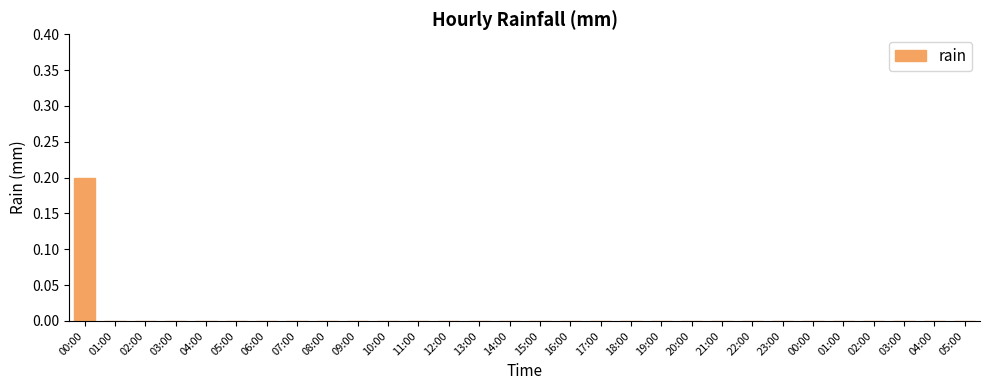

Rank the categories by value from lowest to highest.

01:00, 02:00, 03:00, 04:00, 05:00, 06:00, 07:00, 08:00, 09:00, 10:00, 11:00, 12:00, 13:00, 14:00, 15:00, 16:00, 17:00, 18:00, 19:00, 20:00, 21:00, 22:00, 23:00, 00:00, 01:00, 02:00, 03:00, 04:00, 05:00, 00:00